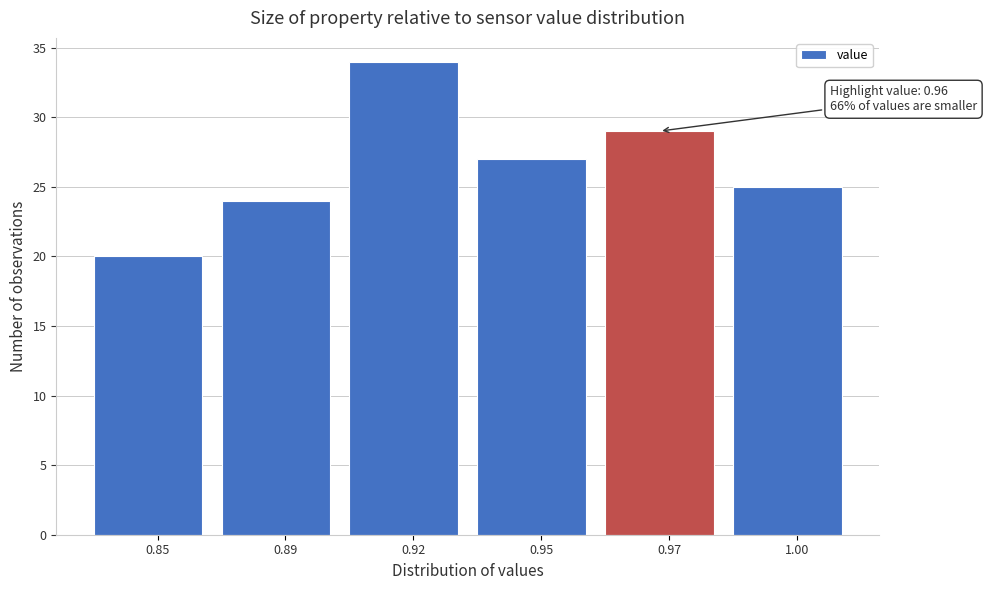

Reading left to right, list all the values displayed in this chart.

20	24	34	27	29	25